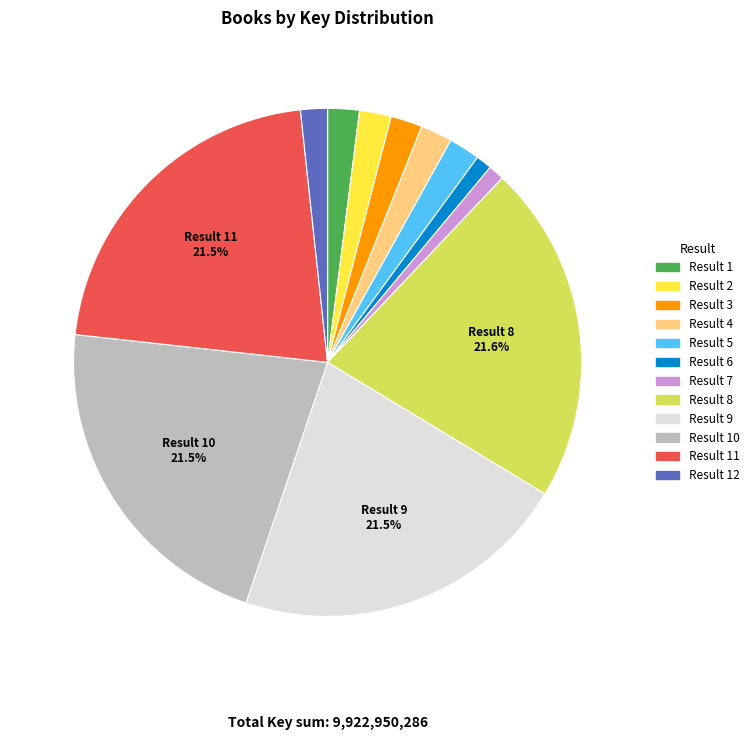

Is there a majority slice in this chart?

No